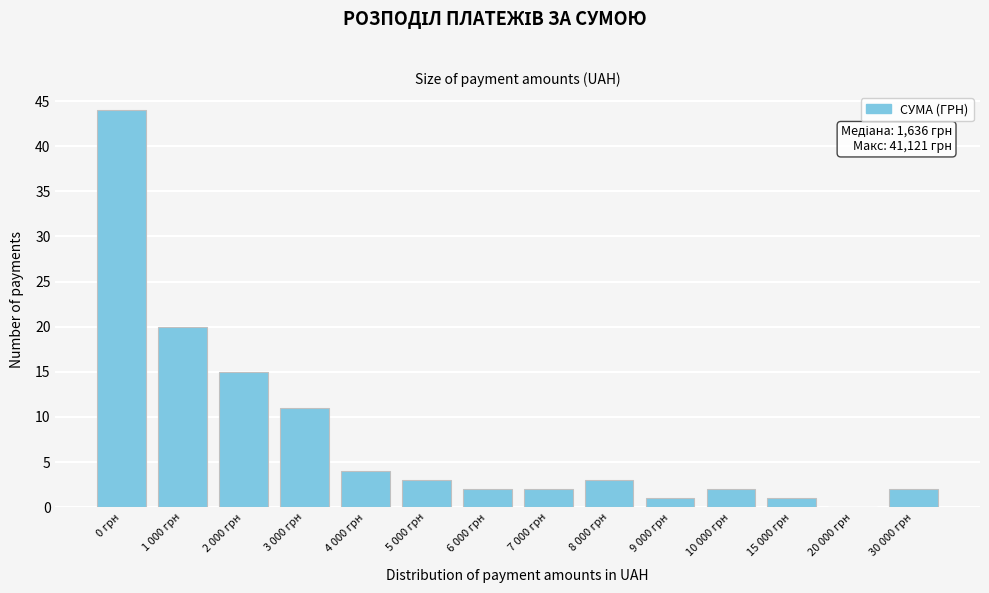

Reading left to right, transcribe all the data shown in this chart.

0 грн=44	1 000 грн=20	2 000 грн=15	3 000 грн=11	4 000 грн=4	5 000 грн=3	6 000 грн=2	7 000 грн=2	8 000 грн=3	9 000 грн=1	10 000 грн=2	15 000 грн=1	20 000 грн=0	30 000 грн=2